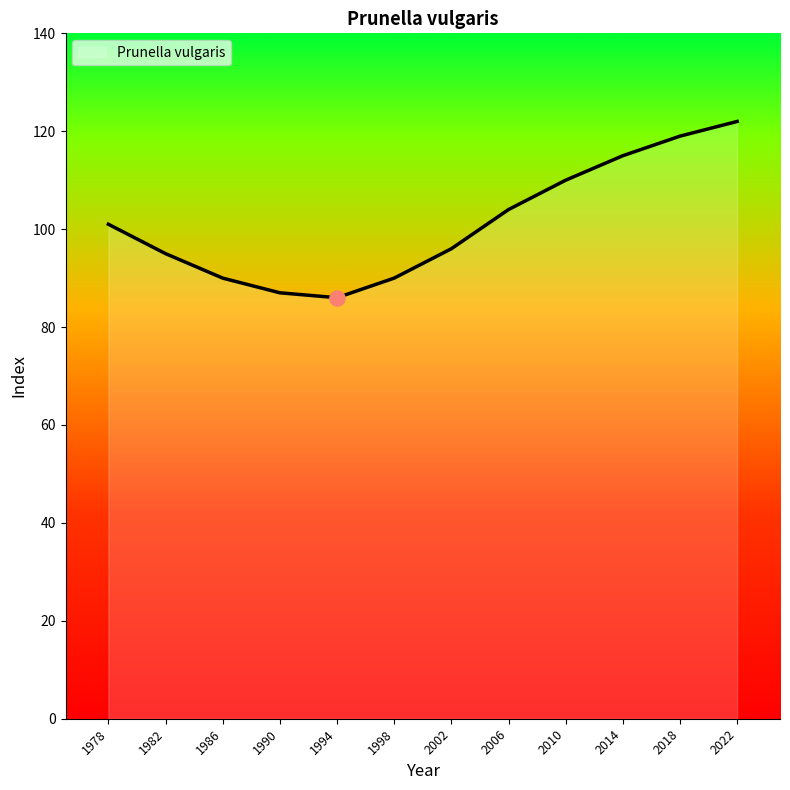

Approximately how many times larger is the value at 1994 compared to 1990?

1.0